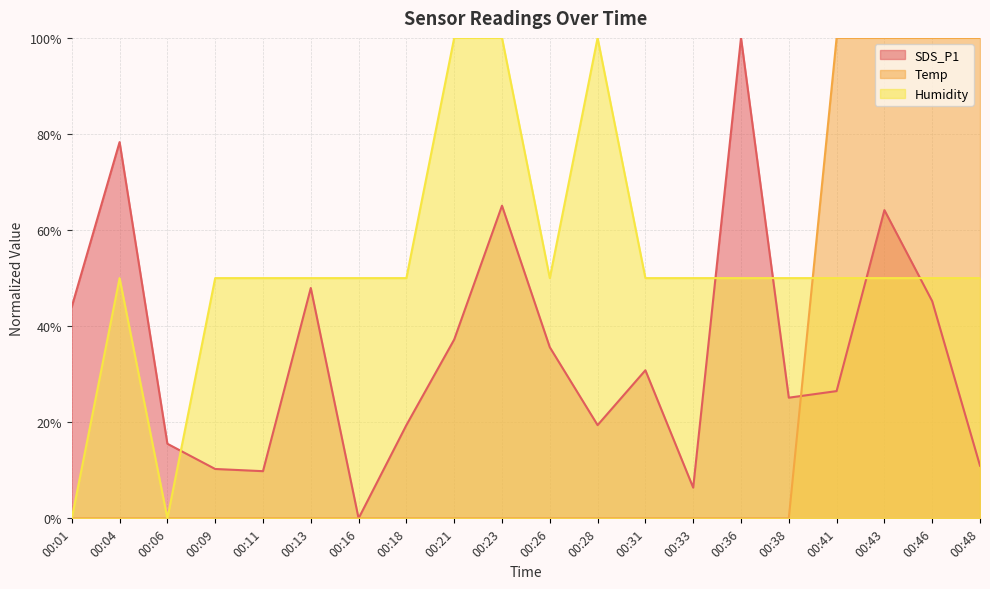

Where is Humidity nearest to the value 50?

00:04